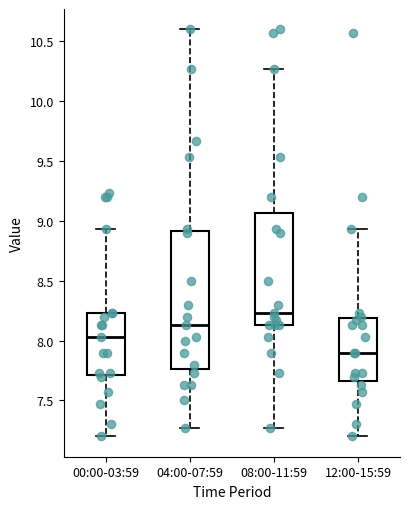

Which box has the lowest median line?

12:00-15:59